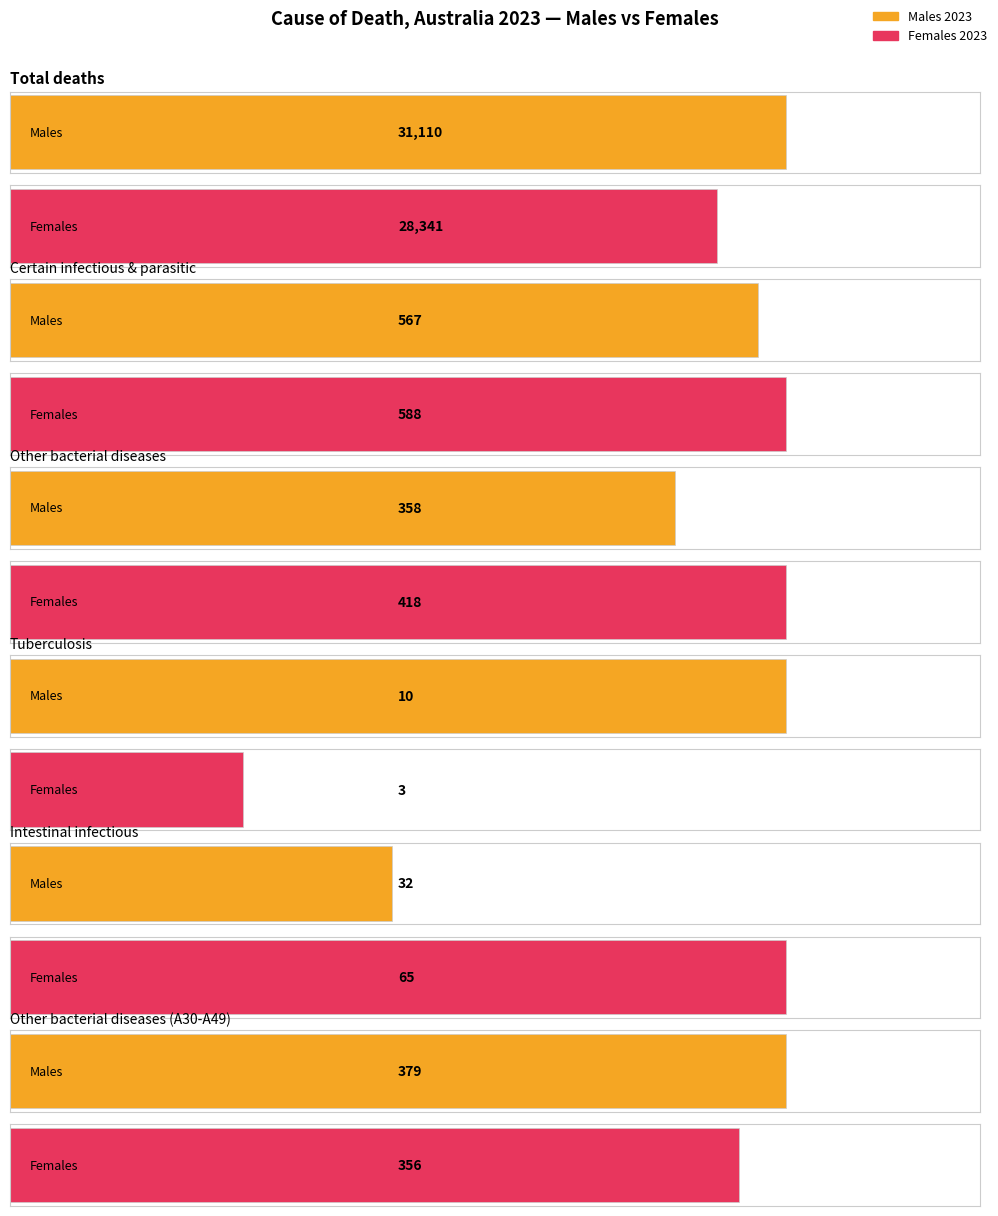

What position from the left is Other bacterial diseases?

3